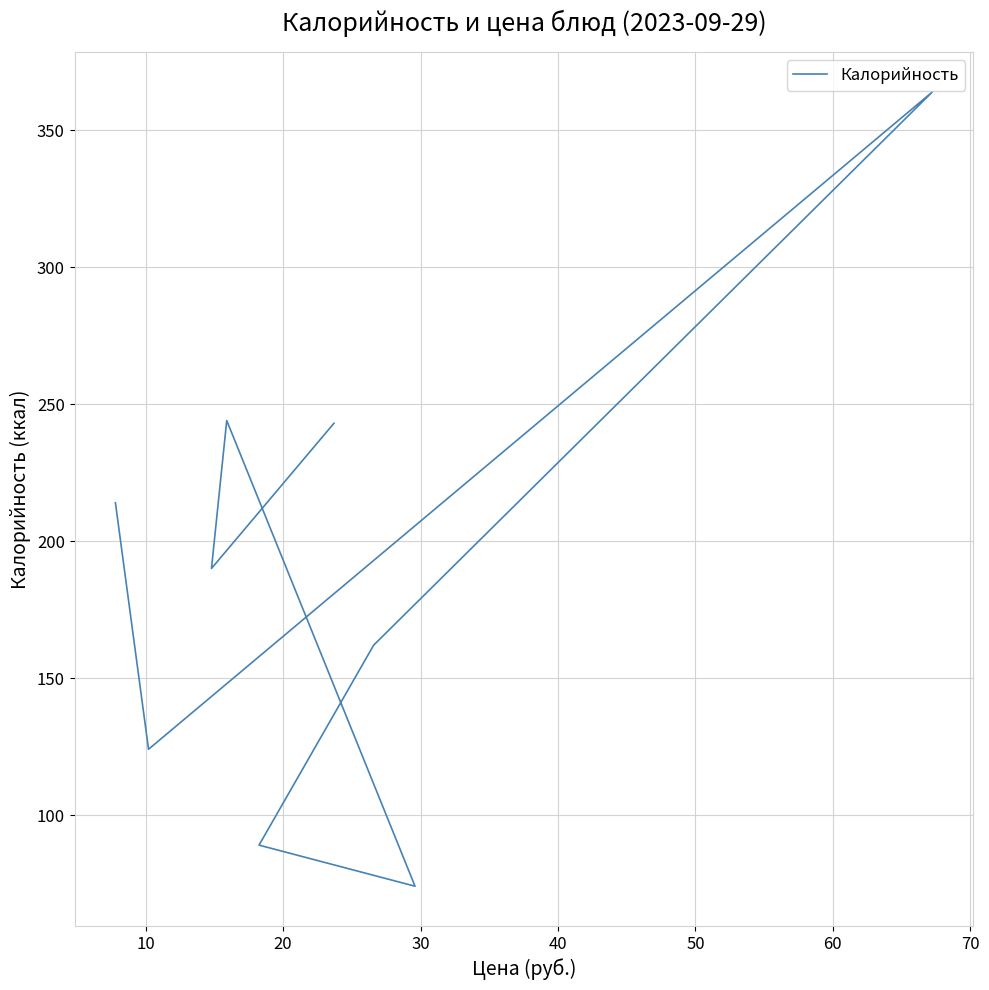

True or false: there are more than 0 points higher than both neighbors.

True